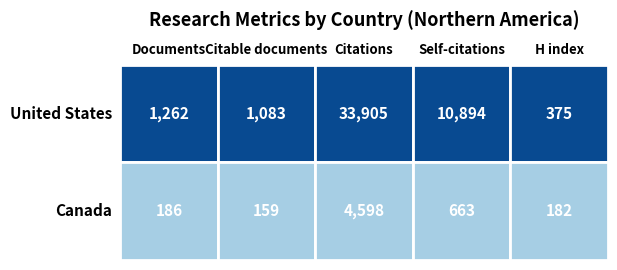

Reading left to right, extract all data points from this chart.

Documents: United States=1262	Canada=186
Citable documents: United States=1083	Canada=159
Citations: United States=33905	Canada=4598
Self-citations: United States=10894	Canada=663
H index: United States=375	Canada=182